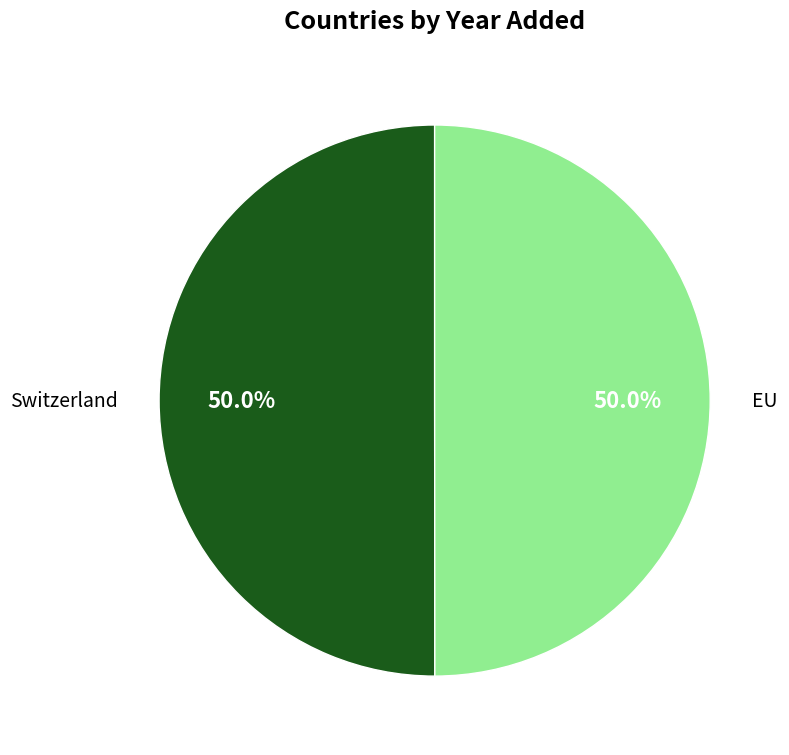

Combined, do EU and Switzerland account for over 50%?

Yes